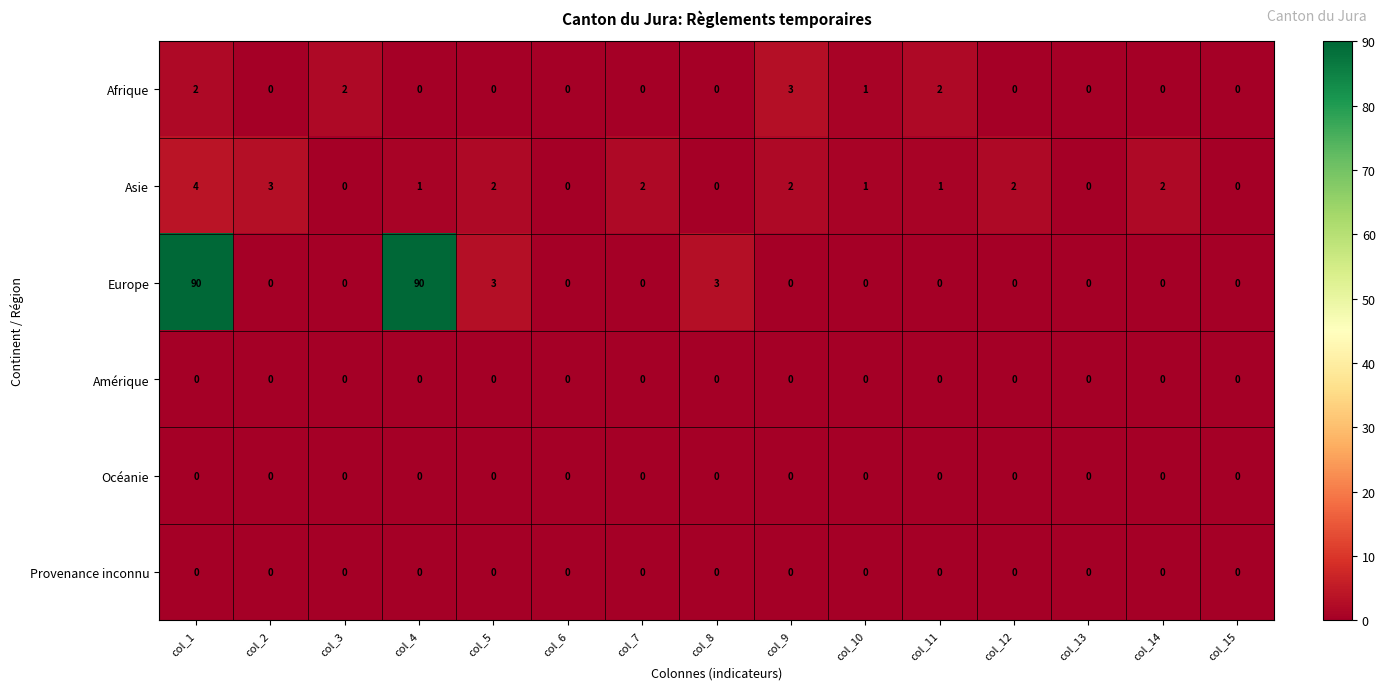

What is the highest value of the Afrique series?

3